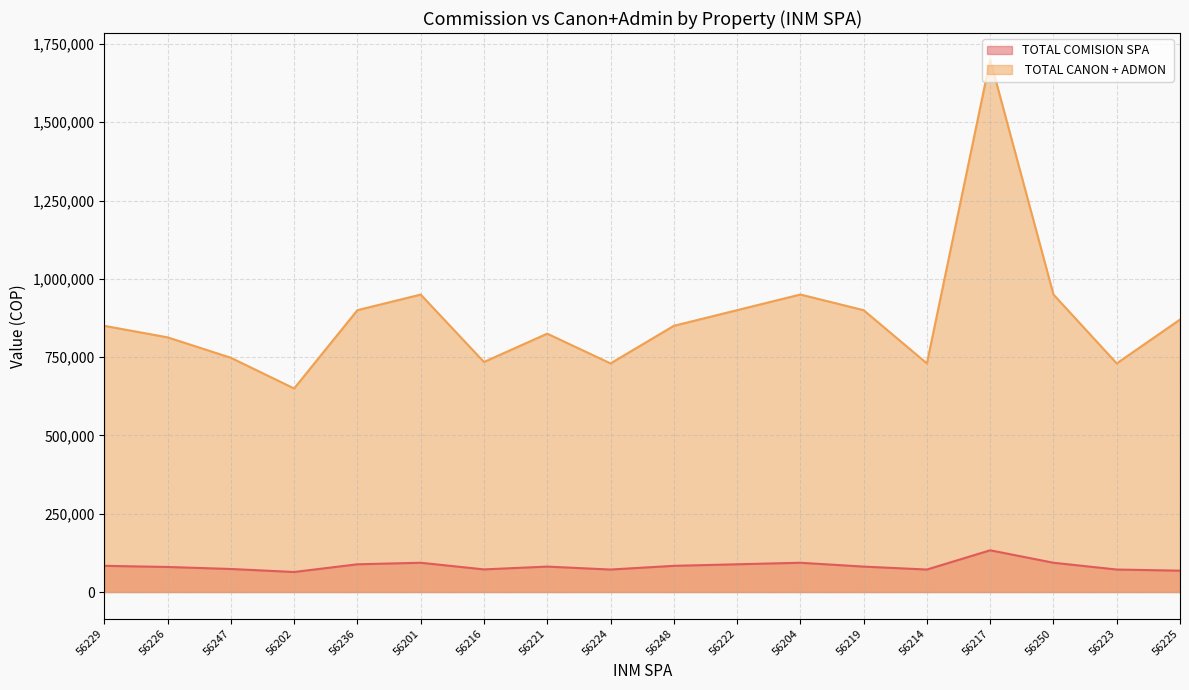

True or false:  TOTAL CANON + ADMON  and TOTAL COMISION SPA intersect in this chart.

False